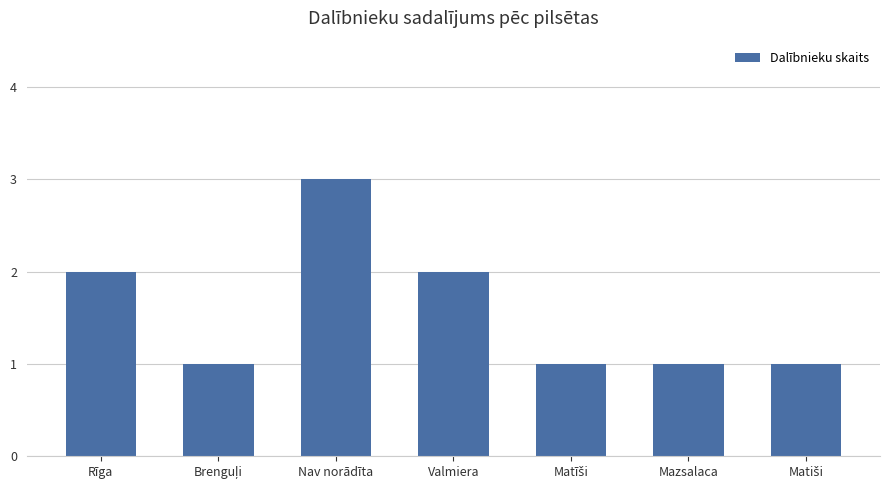

Reading left to right, list all the values displayed in this chart.

2	1	3	2	1	1	1